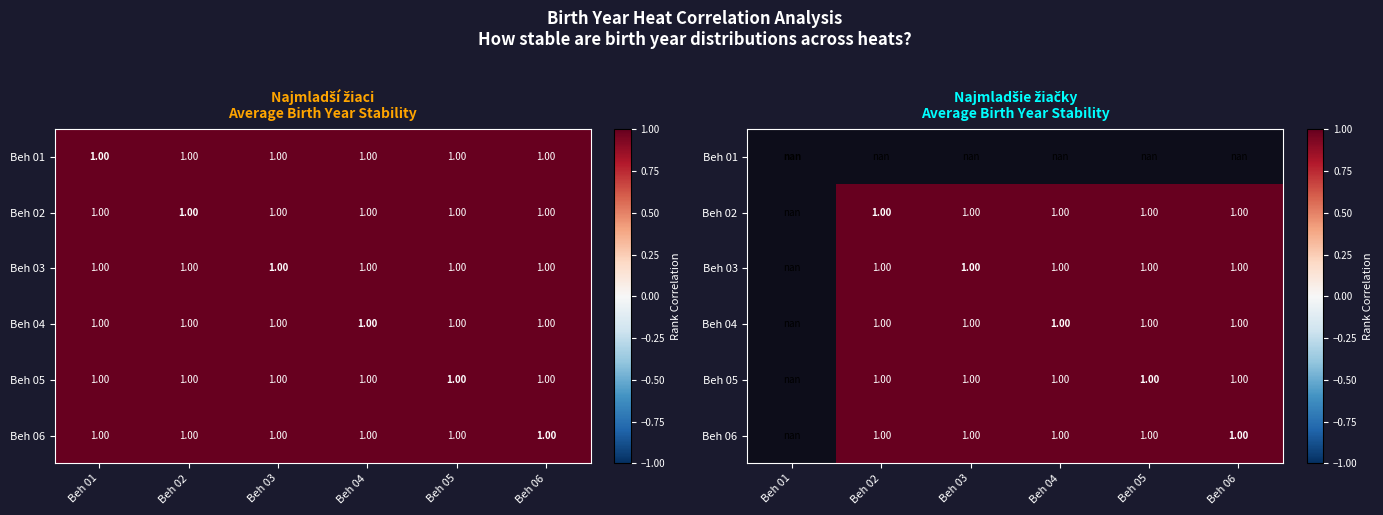

Is it true that Beh 04 equals 0.5 at Beh 04?

False